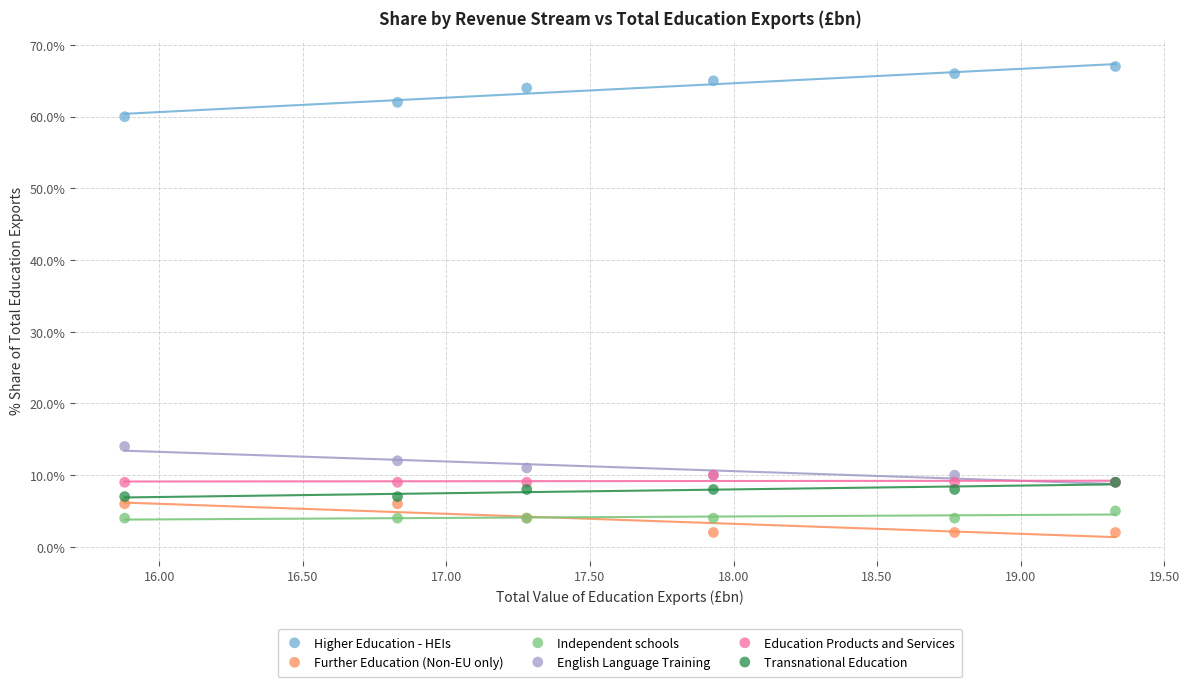

What are all the series names shown in the legend?

Higher Education - HEIs, Further Education (Non-EU only), Independent schools, English Language Training, Education Products and Services, Transnational Education